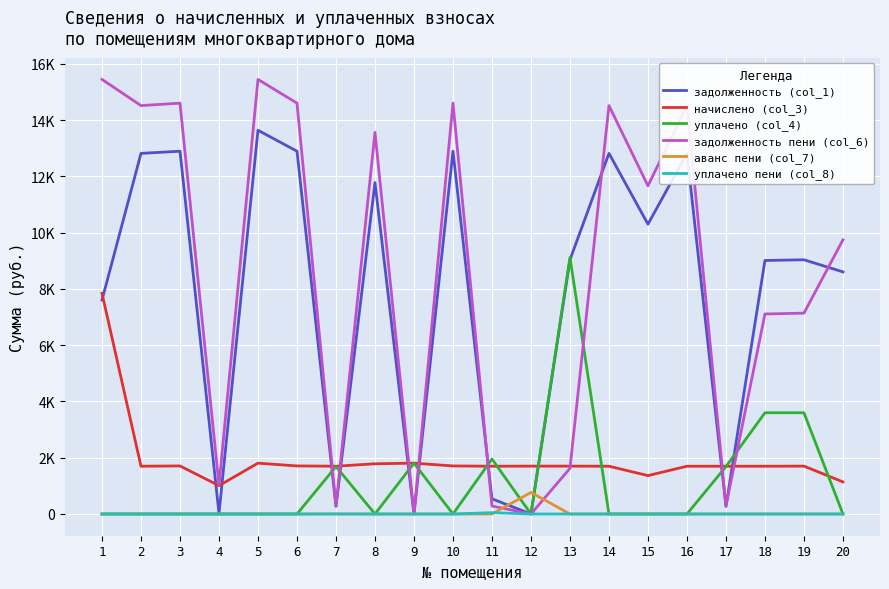

What are all the series names shown in the legend?

задолженность (col_1), начислено (col_3), уплачено (col_4), задолженность пени (col_6), аванс пени (col_7), уплачено пени (col_8)